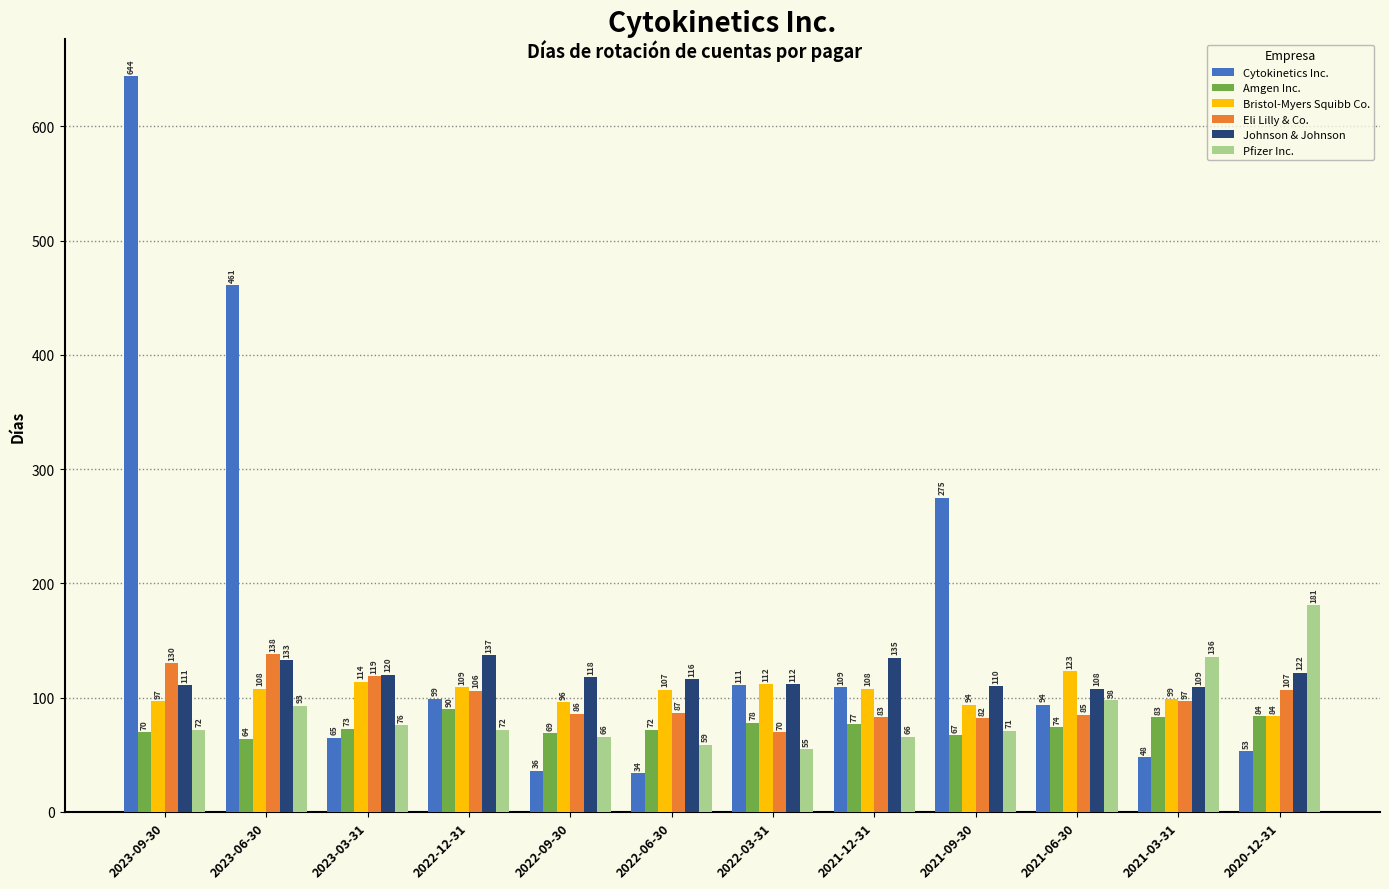

How many categories are shown in the chart?

12